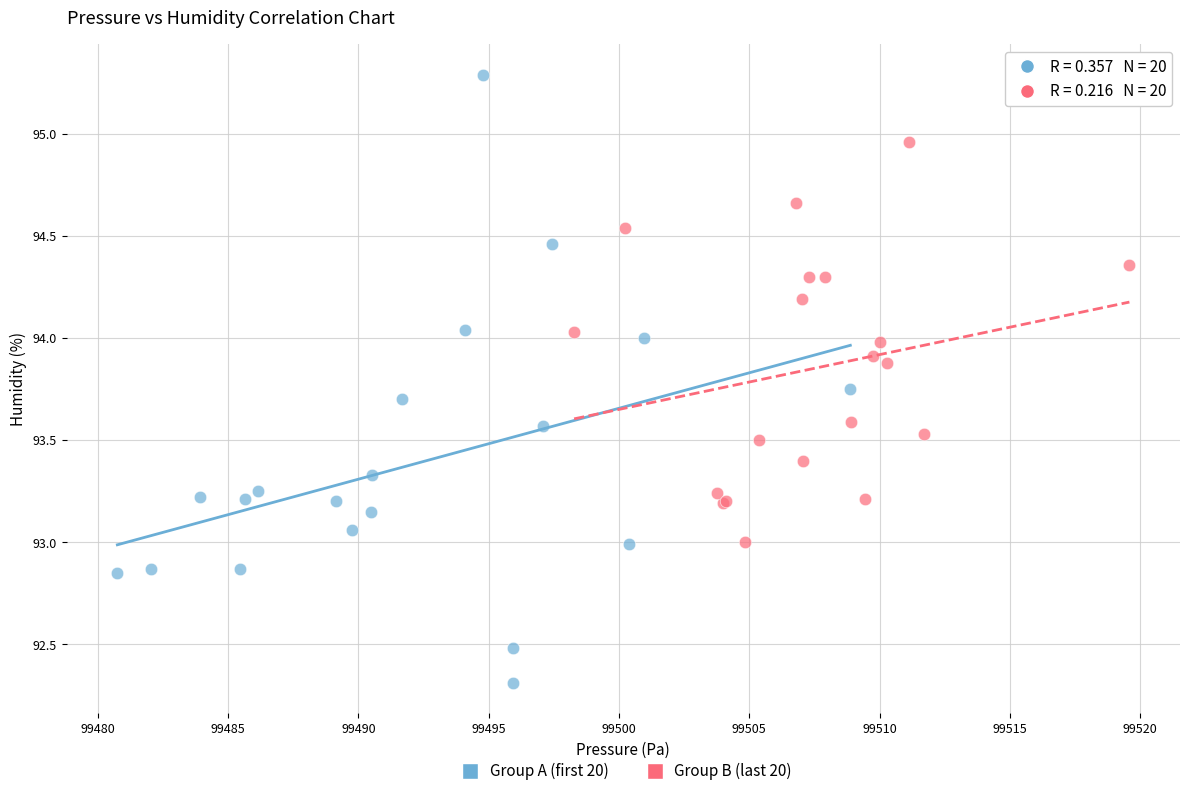

Which series contains the lowest Y value?

Group A (first 20)